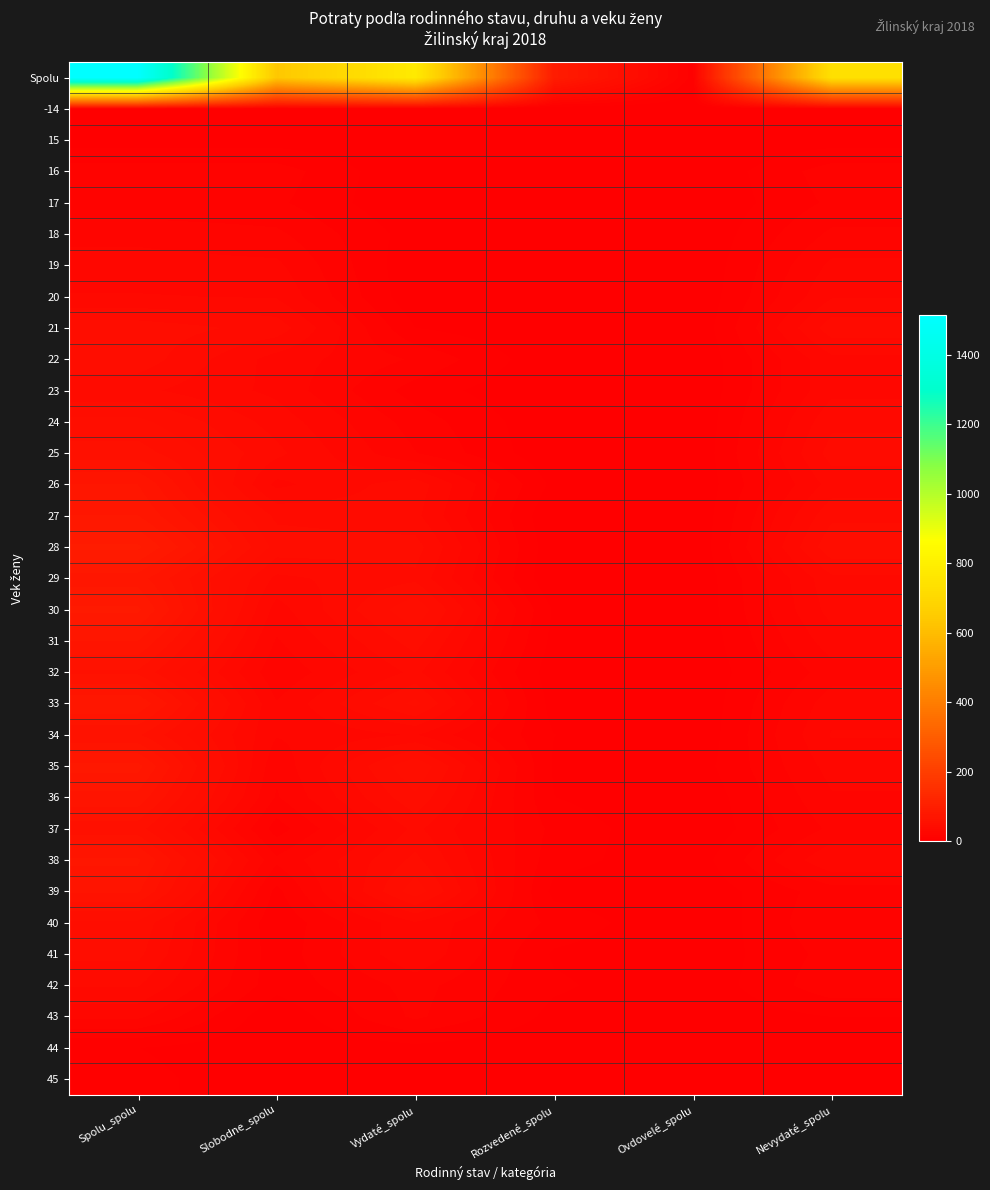

What is the maximum value shown in the chart?

1513